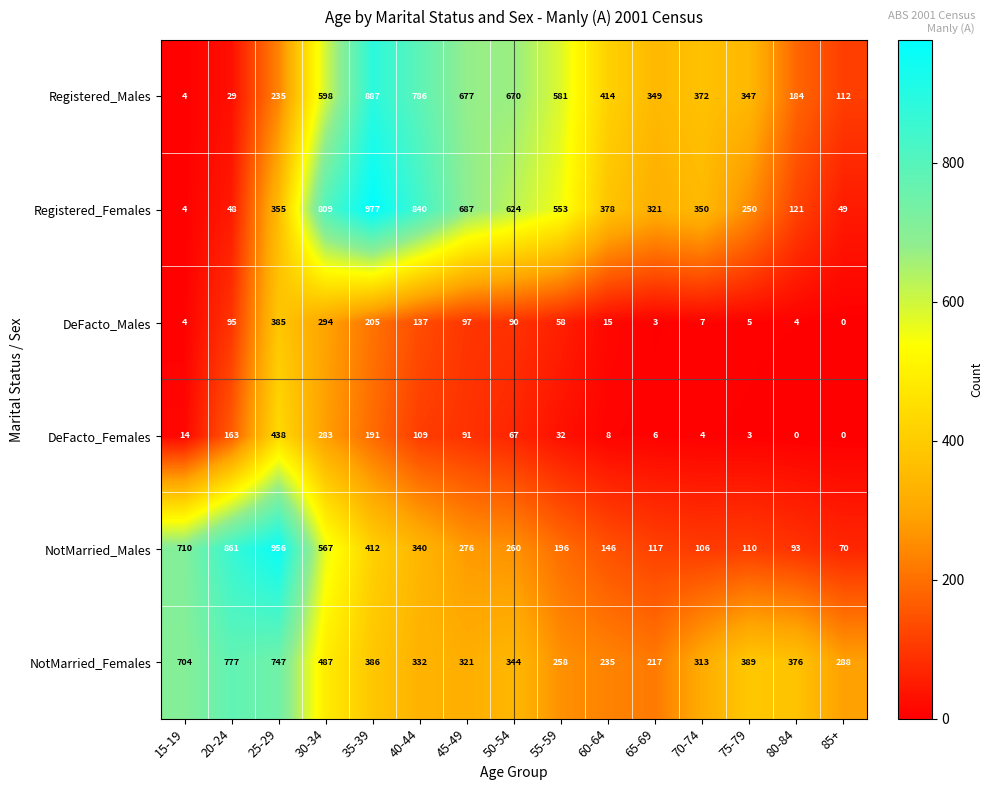

Which series has the widest spread of values?

Registered_Females